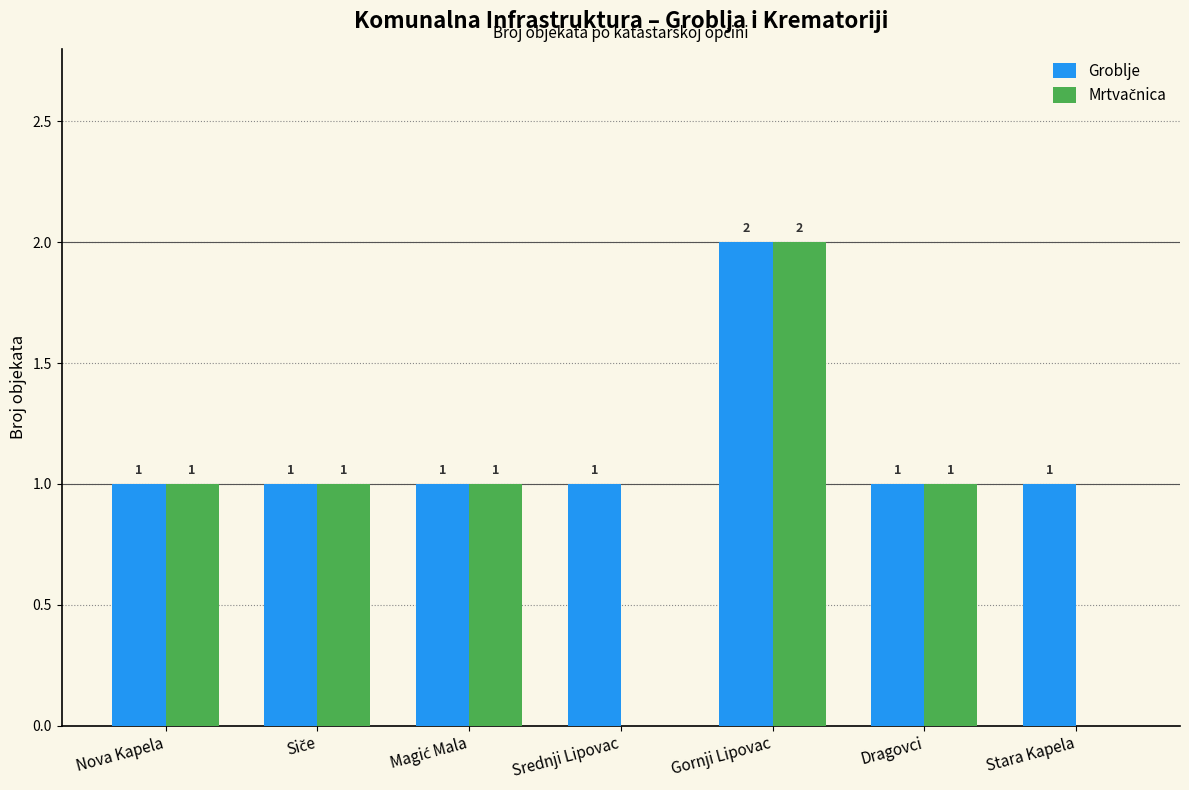

The Groblje series shows 3 at Gornji Lipovac. True or false?

False